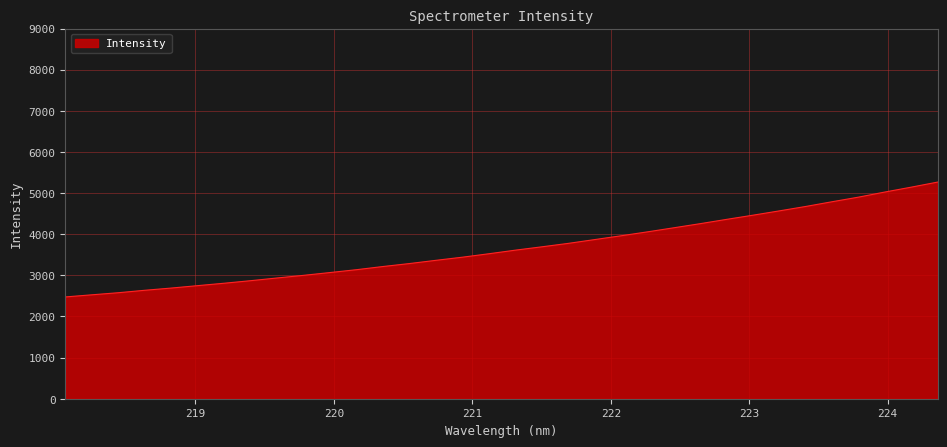

What is the difference between the maximum and minimum values?

2793.3